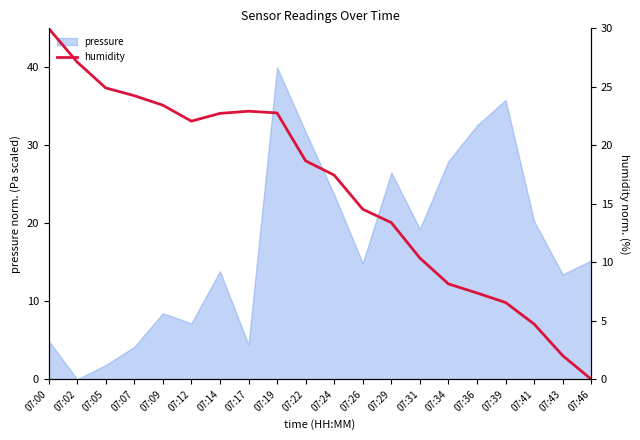

How many values are above zero?

19